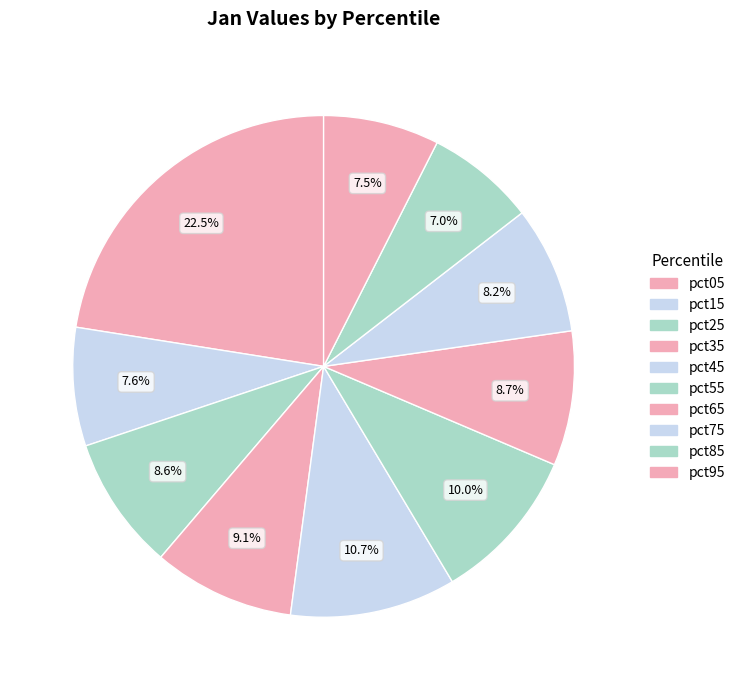

Is pct25 the majority of the pie?

No